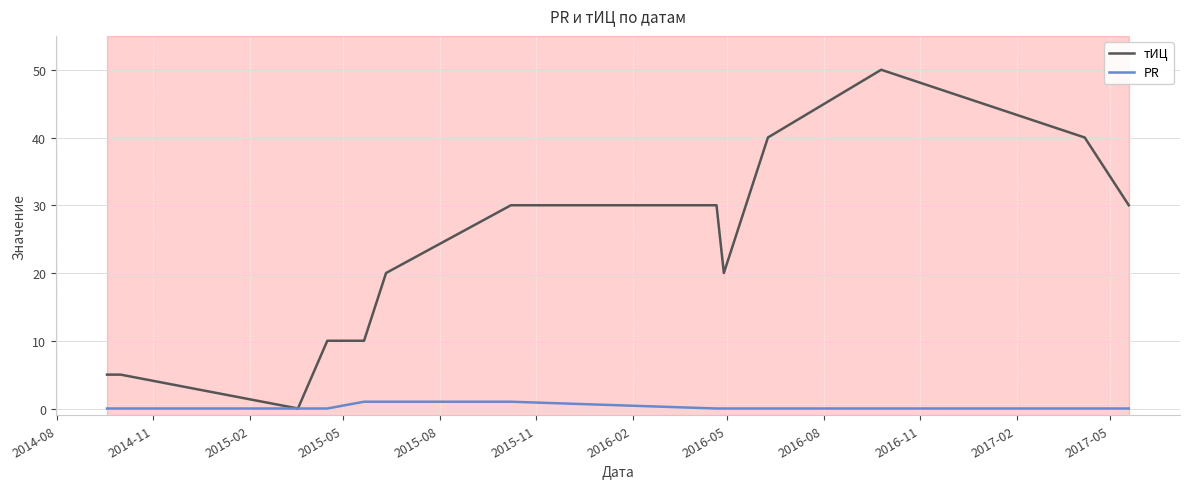

How many lines are shown in the chart?

2